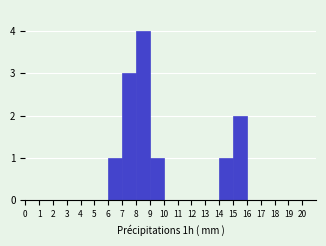

Reading left to right, transcribe this chart: for each bar, give the range it covers on the x-axis and its height. The values are not printed on the chart, so give them approximately, as read against the axis.

0 to 1: 0
1 to 2: 0
2 to 3: 0
3 to 4: 0
4 to 5: 0
5 to 6: 0
6 to 7: 1
7 to 8: 3
8 to 9: 4
9 to 10: 1
10 to 11: 0
11 to 12: 0
12 to 13: 0
13 to 14: 0
14 to 15: 1
15 to 16: 2
16 to 17: 0
17 to 18: 0
18 to 19: 0
19 to 20: 0
20 to 21: 0